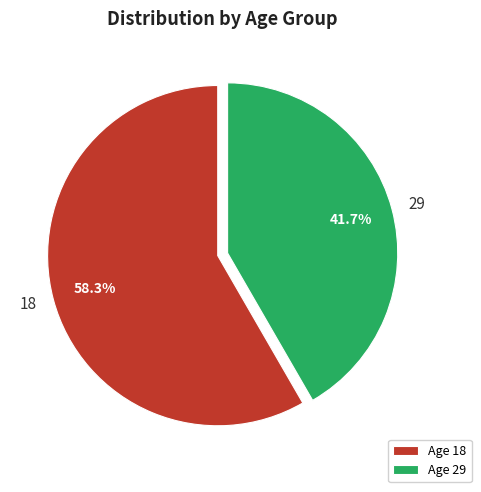

To the nearest percent, what portion does 18 represent?

58%